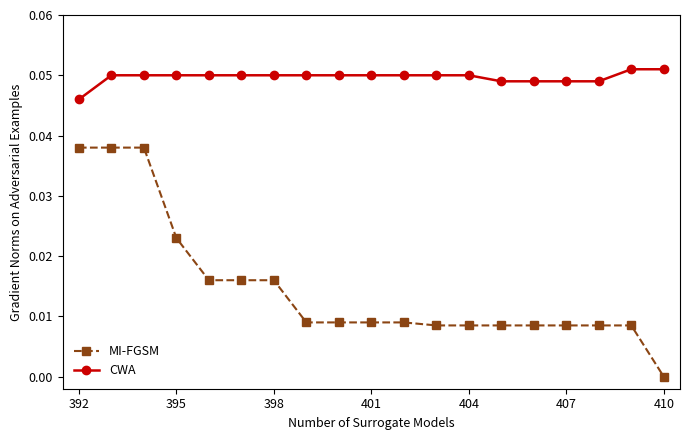

True or false: MI-FGSM and CWA intersect in this chart.

False